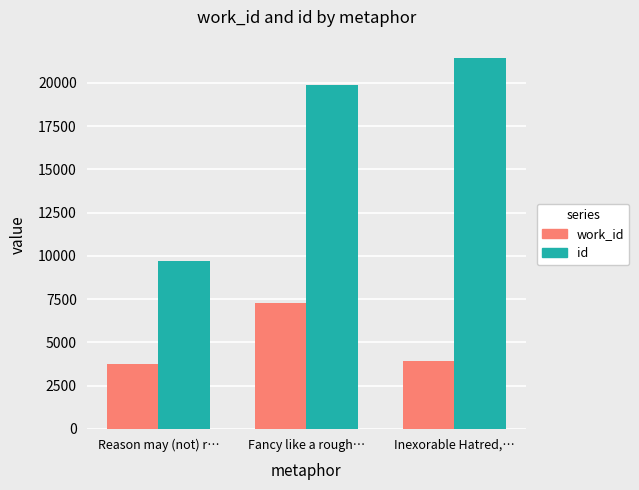

List the series in order of their peak value, lowest first.

work_id, id